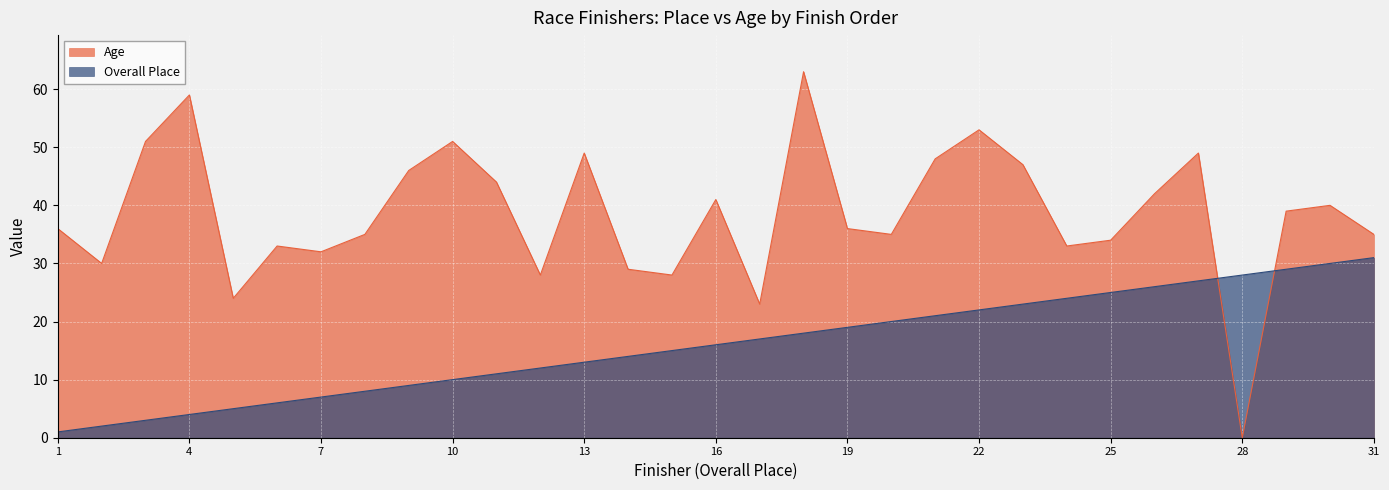

Which series has the largest total across all categories?

Age